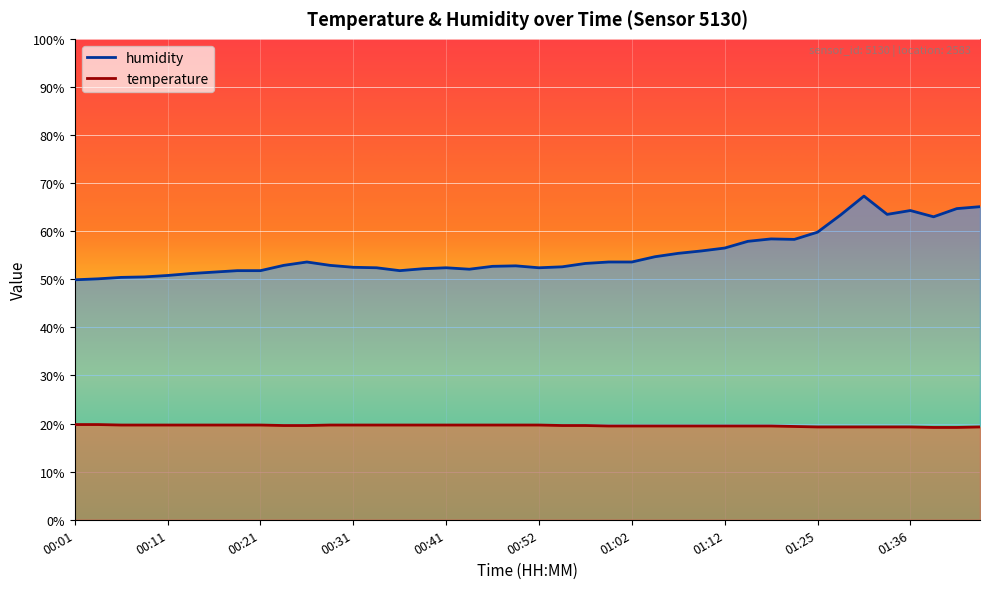

Reading left to right, what are all the values shown in this chart?

temperature: 19.8	19.8	19.7	19.7	19.7	19.7	19.7	19.7	19.7	19.6	19.6	19.7	19.7	19.7	19.7	19.7	19.7	19.7	19.7	19.7	19.7	19.6	19.6	19.5	19.5	19.5	19.5	19.5	19.5	19.5	19.5	19.4	19.3	19.3	19.3	19.3	19.3	19.2	19.2	19.3
humidity: 49.9	50.1	50.4	50.5	50.8	51.2	51.5	51.8	51.8	52.9	53.6	52.9	52.5	52.4	51.8	52.2	52.4	52.1	52.7	52.8	52.4	52.6	53.3	53.6	53.6	54.7	55.4	55.9	56.5	57.9	58.4	58.3	59.8	63.4	67.3	63.5	64.3	63.0	64.7	65.1